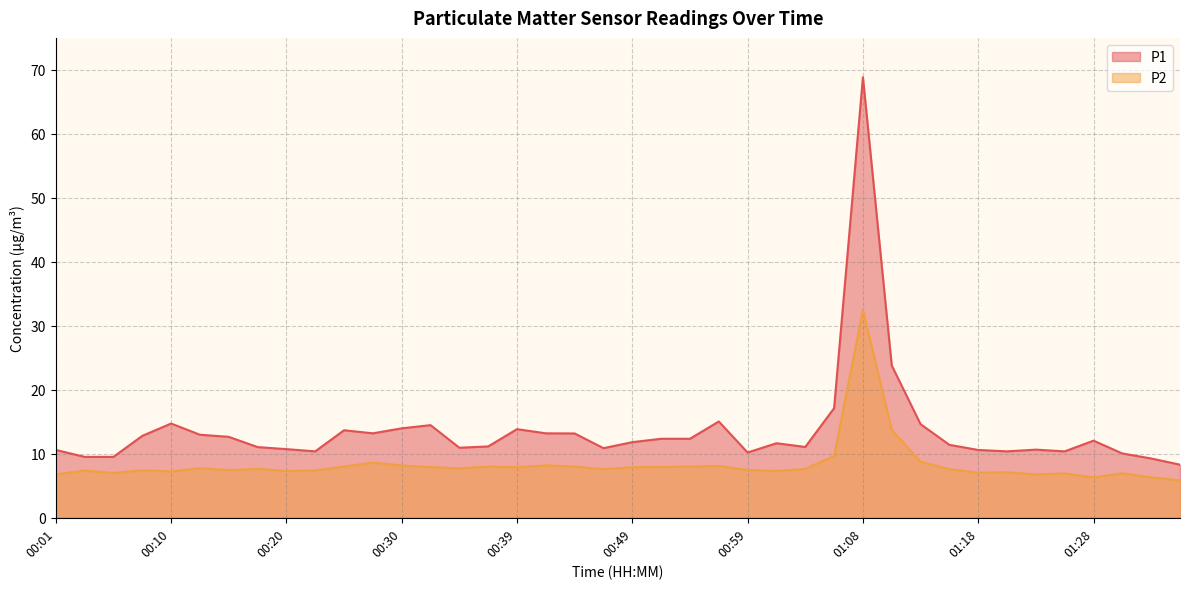

Which category has the lowest value in the P1 series?

01:35